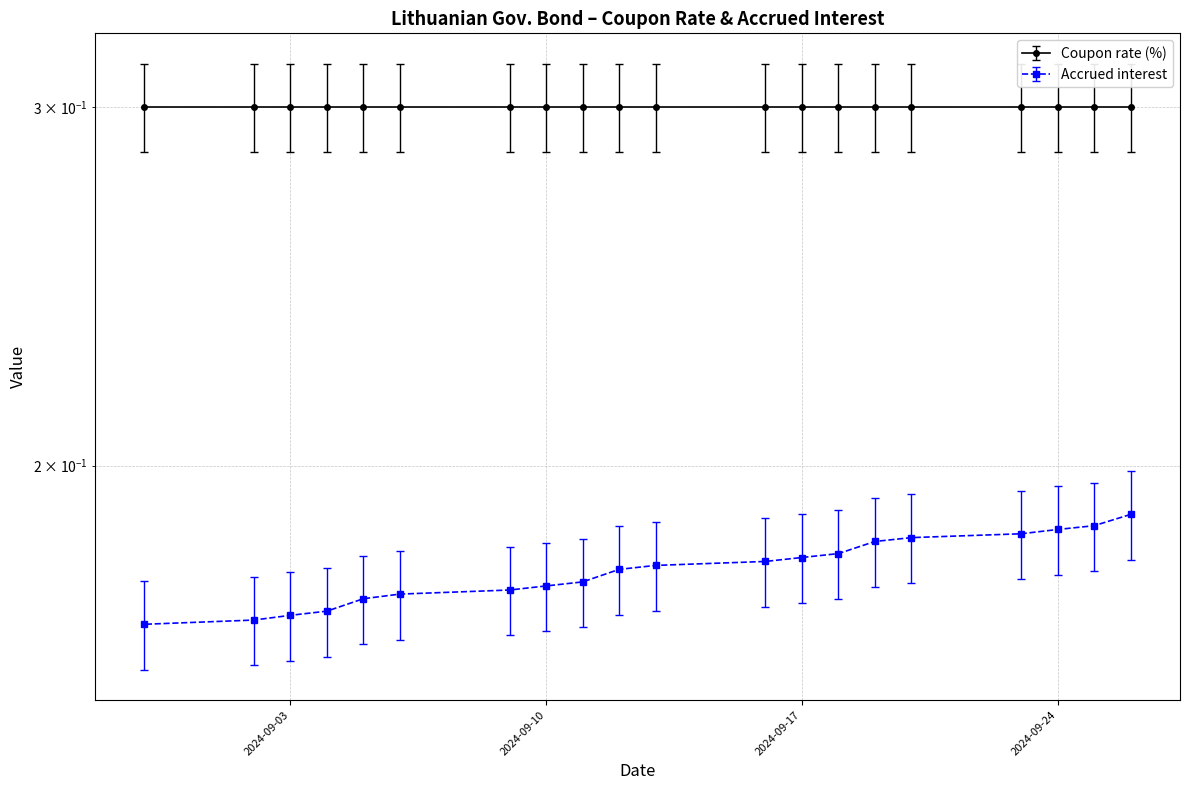

Rank the categories by value from highest to lowest.

2024-09-26, 2024-09-25, 2024-09-24, 2024-09-23, 2024-09-20, 2024-09-19, 2024-09-18, 2024-09-17, 2024-09-16, 2024-09-13, 2024-09-12, 2024-09-11, 2024-09-10, 2024-09-09, 2024-09-06, 2024-09-05, 2024-09-04, 2024-09-03, 2024-09-02, 2024-08-30